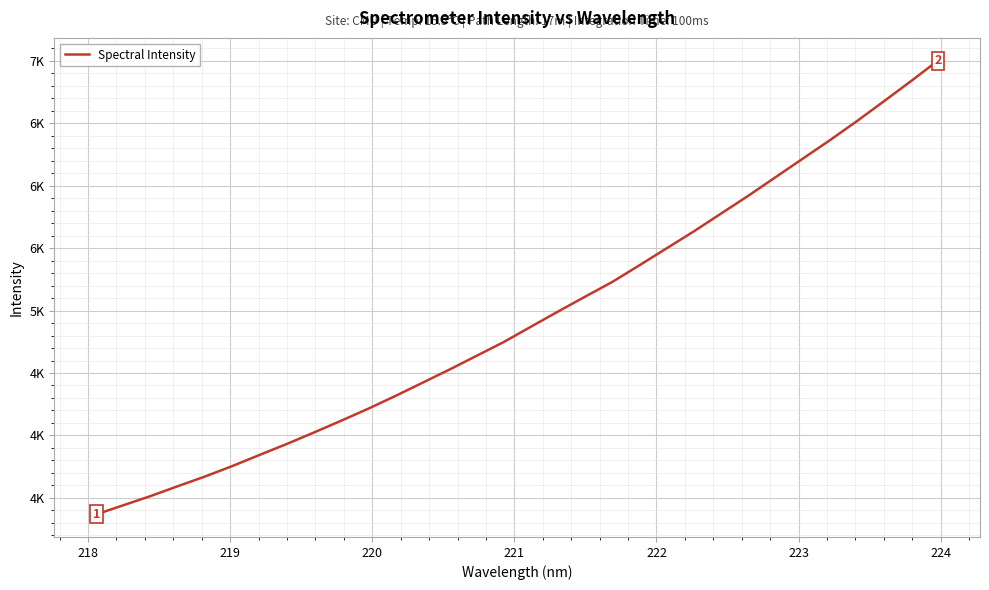

Is this an area chart (filled region under the line)?

No